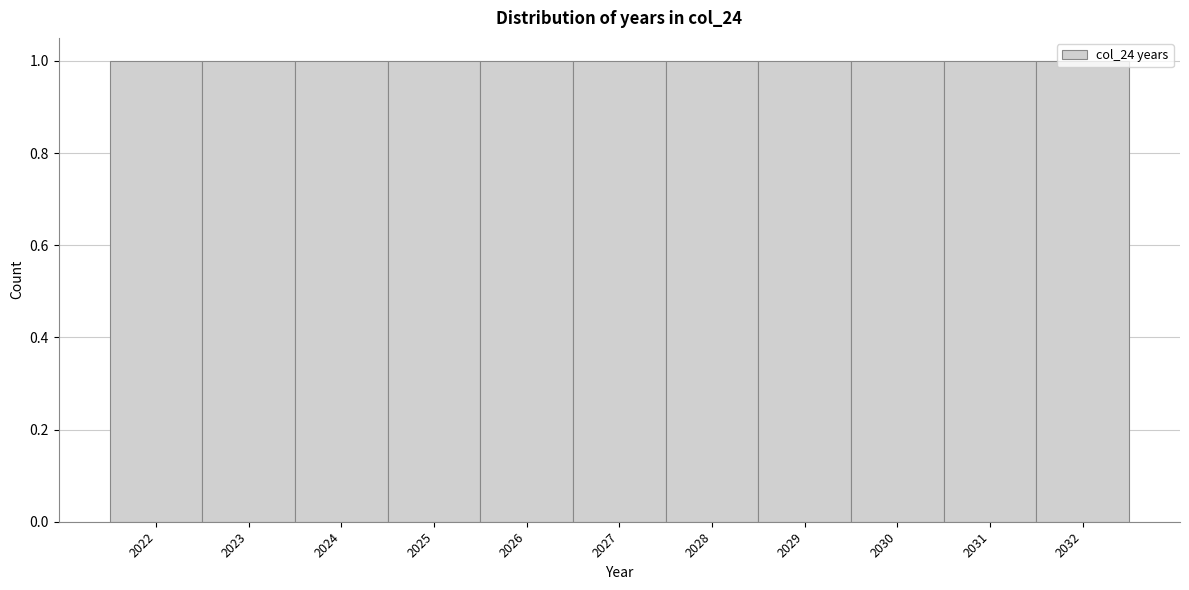

Reading left to right, transcribe this chart: for each bar, give the range it covers on the x-axis and its height. The values are not printed on the chart, so give them approximately, as read against the axis.

2021.5 to 2022.5: 1
2022.5 to 2023.5: 1
2023.5 to 2024.5: 1
2024.5 to 2025.5: 1
2025.5 to 2026.5: 1
2026.5 to 2027.5: 1
2027.5 to 2028.5: 1
2028.5 to 2029.5: 1
2029.5 to 2030.5: 1
2030.5 to 2031.5: 1
2031.5 to 2032.5: 1